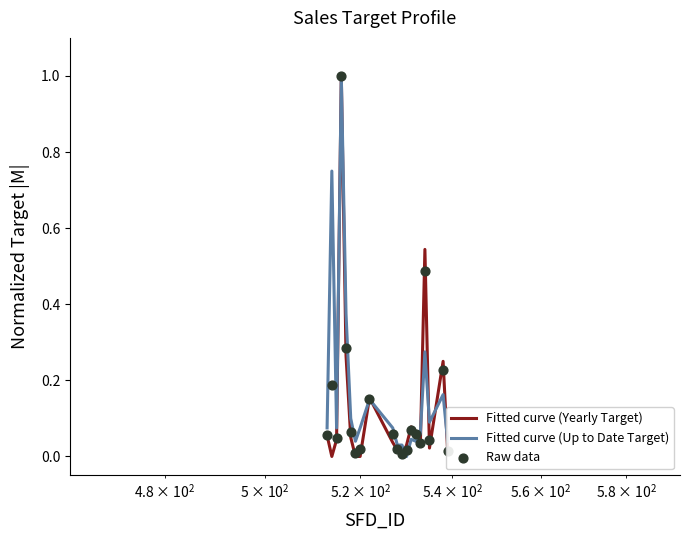

Which series contains the highest Y value?

Fitted curve (Yearly Target)